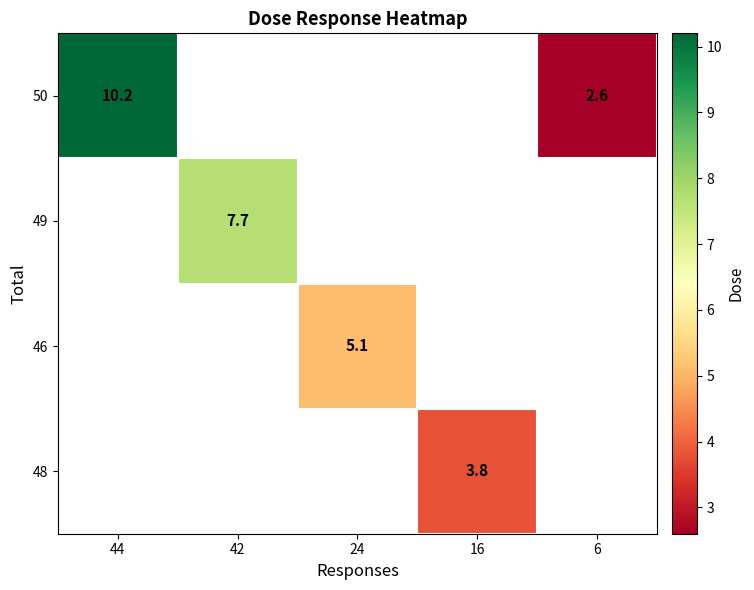

What is the difference between the 50 values at 6 and 44?

7.6